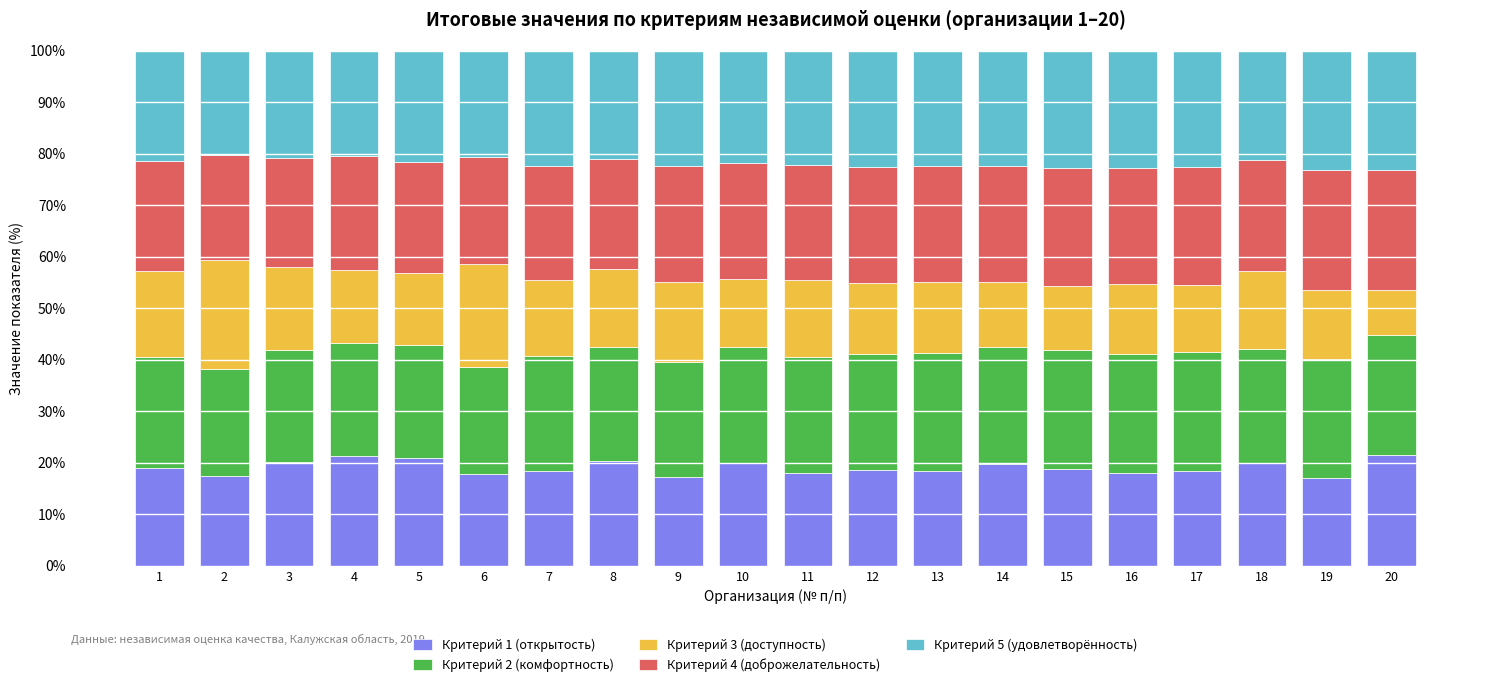

What is the lowest value of the Критерий 1 (открытость) series?

17.0